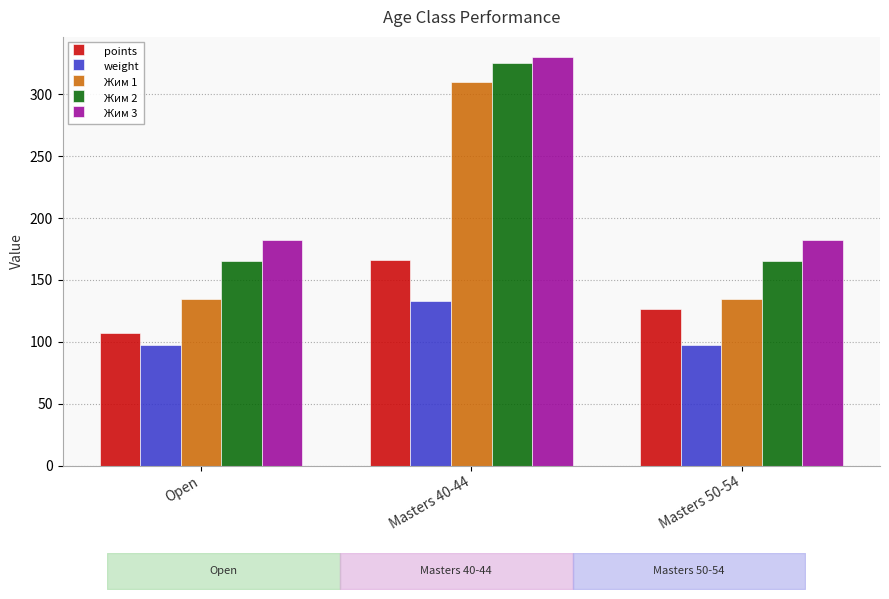

What is the minimum value for Жим 1?

135.0